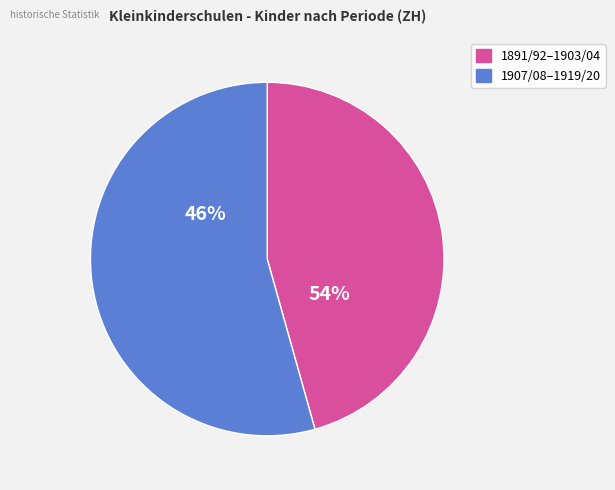

Which category has the smallest portion of the pie?

1891/92